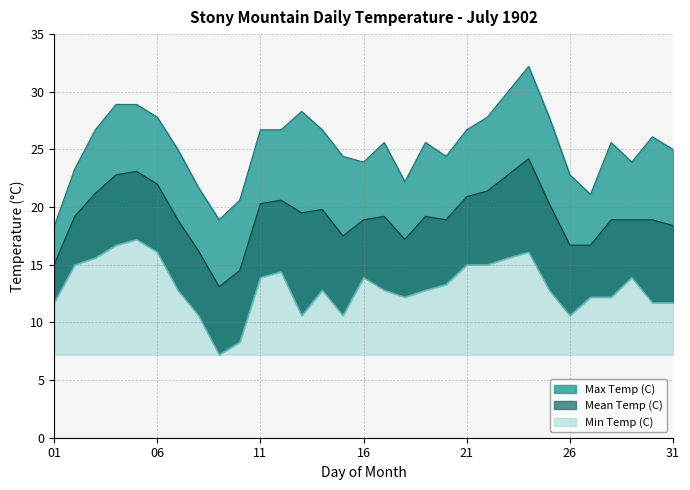

Reading left to right, transcribe all the data shown in this chart.

Max Temp (C): 18.3	23.3	26.7	28.9	28.9	27.8	25.0	21.7	18.9	20.6	26.7	26.7	28.3	26.7	24.4	23.9	25.6	22.2	25.6	24.4	26.7	27.8	30.0	32.2	27.8	22.8	21.1	25.6	23.9	26.1	25.0
Mean Temp (C): 15.0	19.2	21.2	22.8	23.1	22.0	18.9	16.2	13.1	14.5	20.3	20.6	19.5	19.8	17.5	18.9	19.2	17.2	19.2	18.9	20.9	21.4	22.8	24.2	20.3	16.7	16.7	18.9	18.9	18.9	18.4
Min Temp (C): 11.7	15.0	15.6	16.7	17.2	16.1	12.8	10.6	7.2	8.3	13.9	14.4	10.6	12.8	10.6	13.9	12.8	12.2	12.8	13.3	15.0	15.0	15.6	16.1	12.8	10.6	12.2	12.2	13.9	11.7	11.7